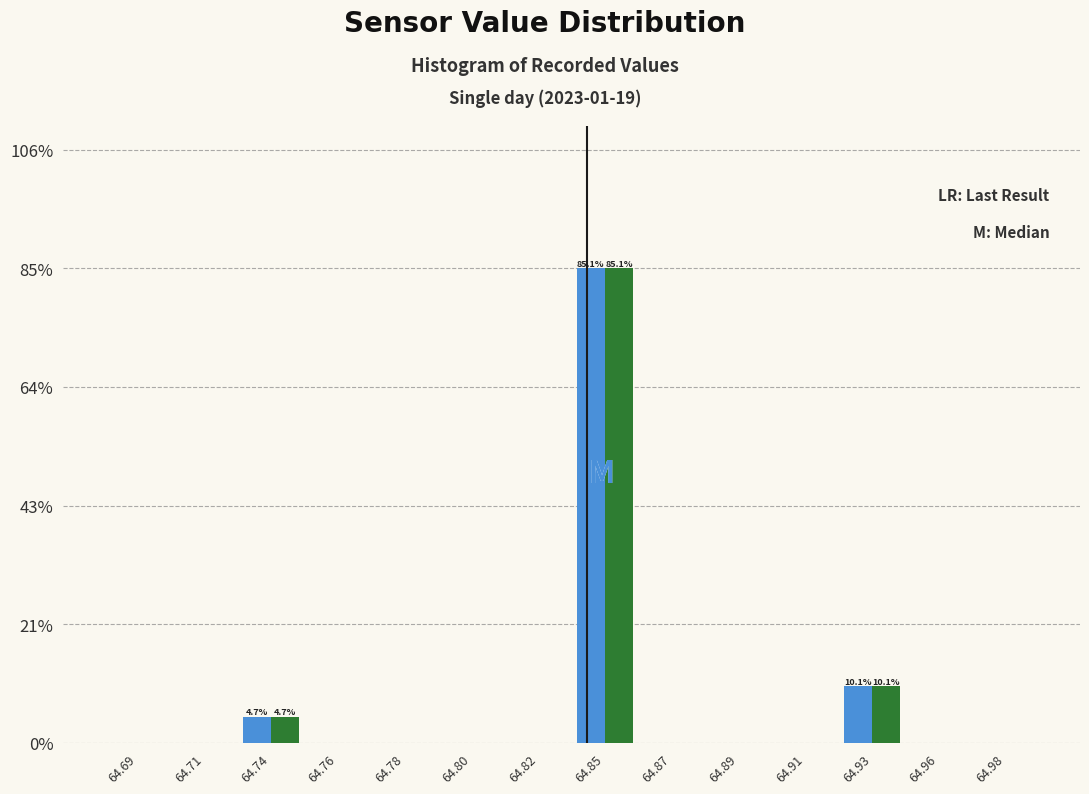

At which category is the sum across all series the highest?

64.85